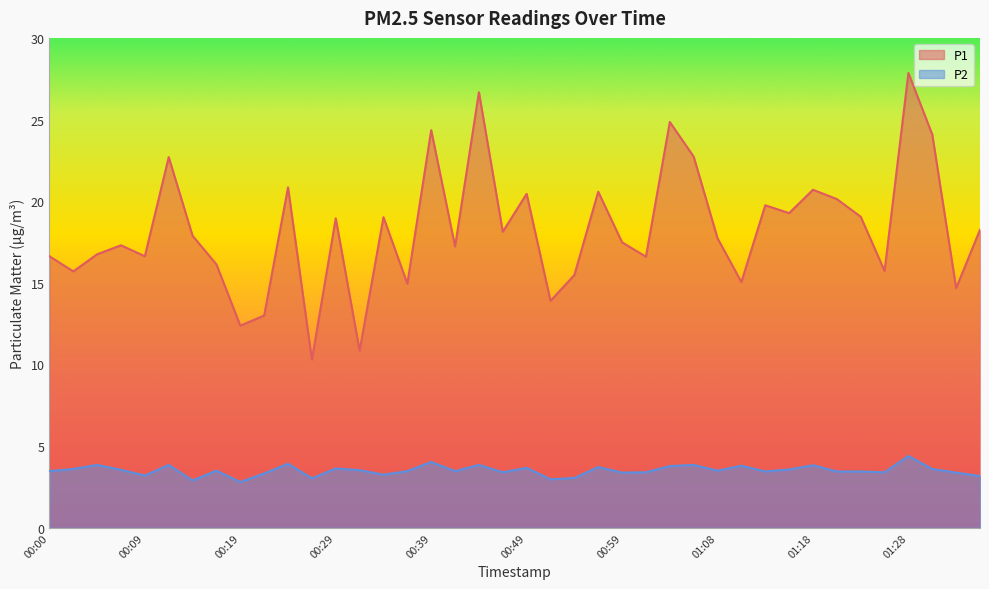

What is the highest value of the P1 series?

27.9